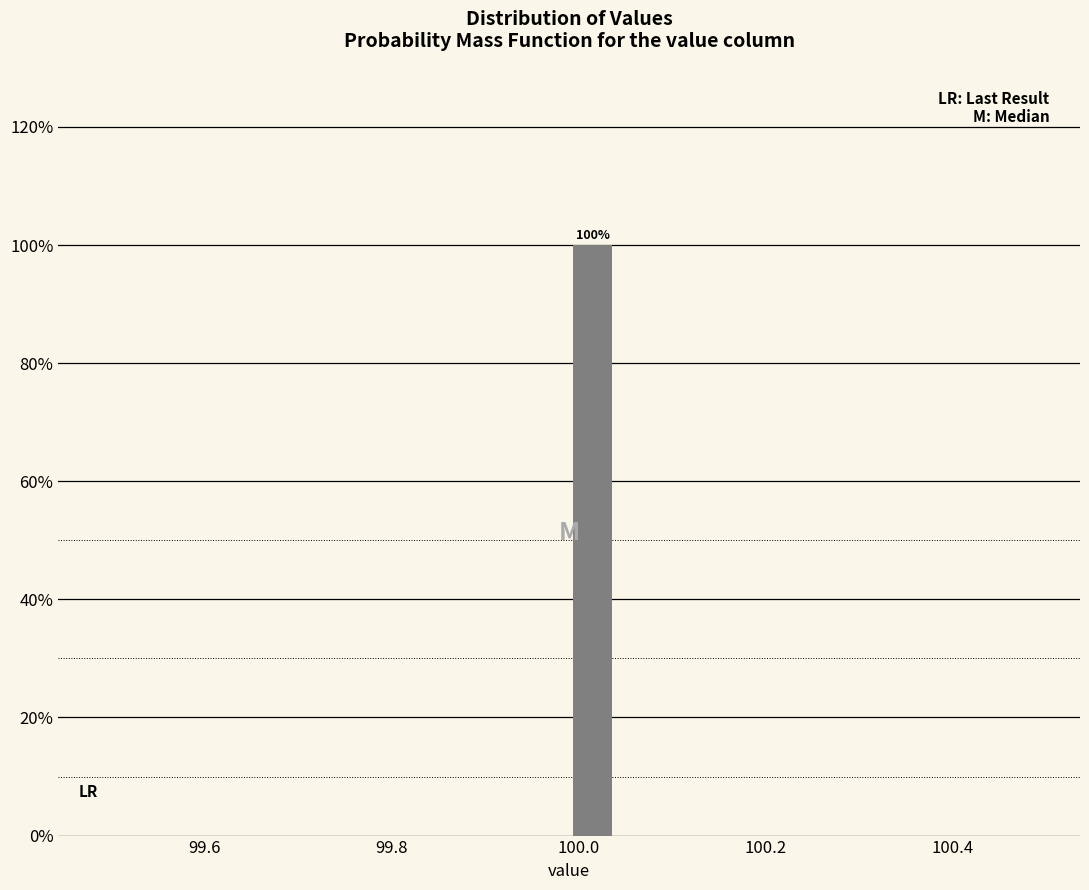

Around what value on the x-axis is the tallest bar? Give the approximate position of its centre, as read against the axis.

100.02